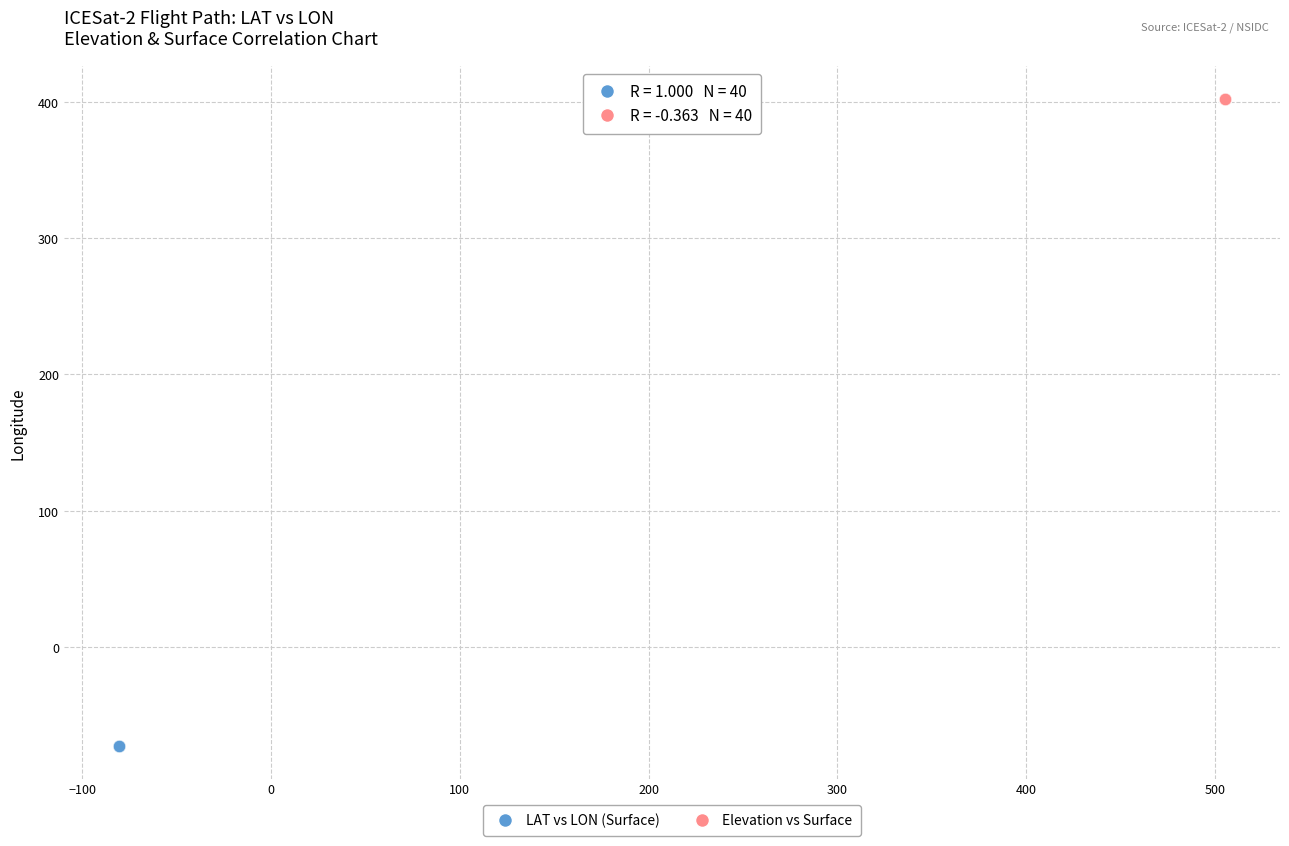

Which series reaches the maximum Y coordinate?

Elevation vs Surface